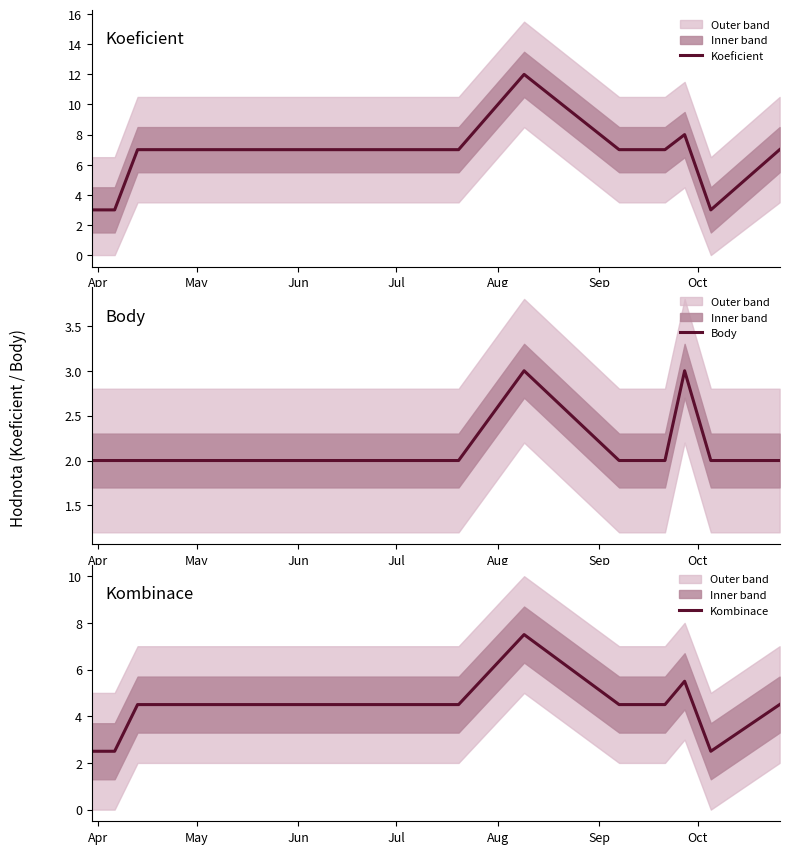

How many lines are shown in the chart?

3